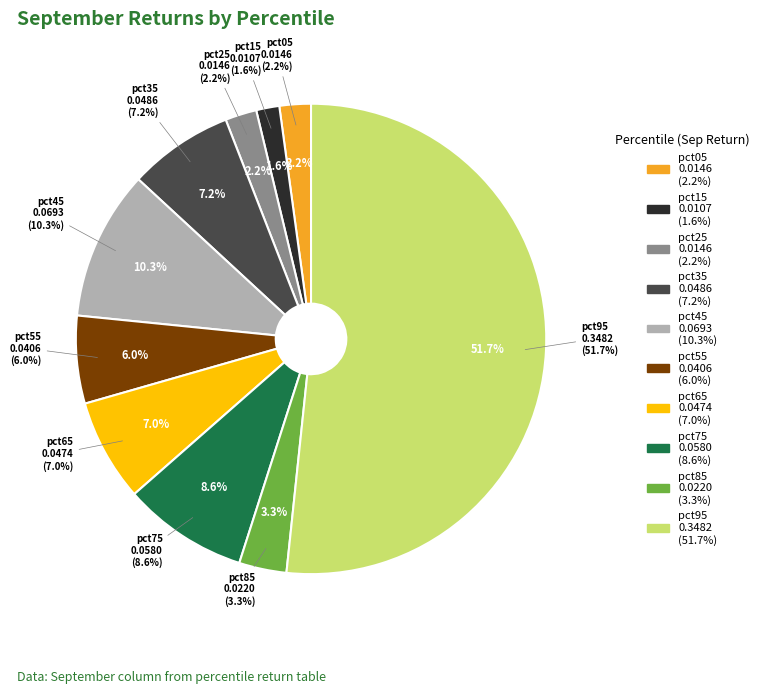

To the nearest percent, what portion does pct25 represent?

2%